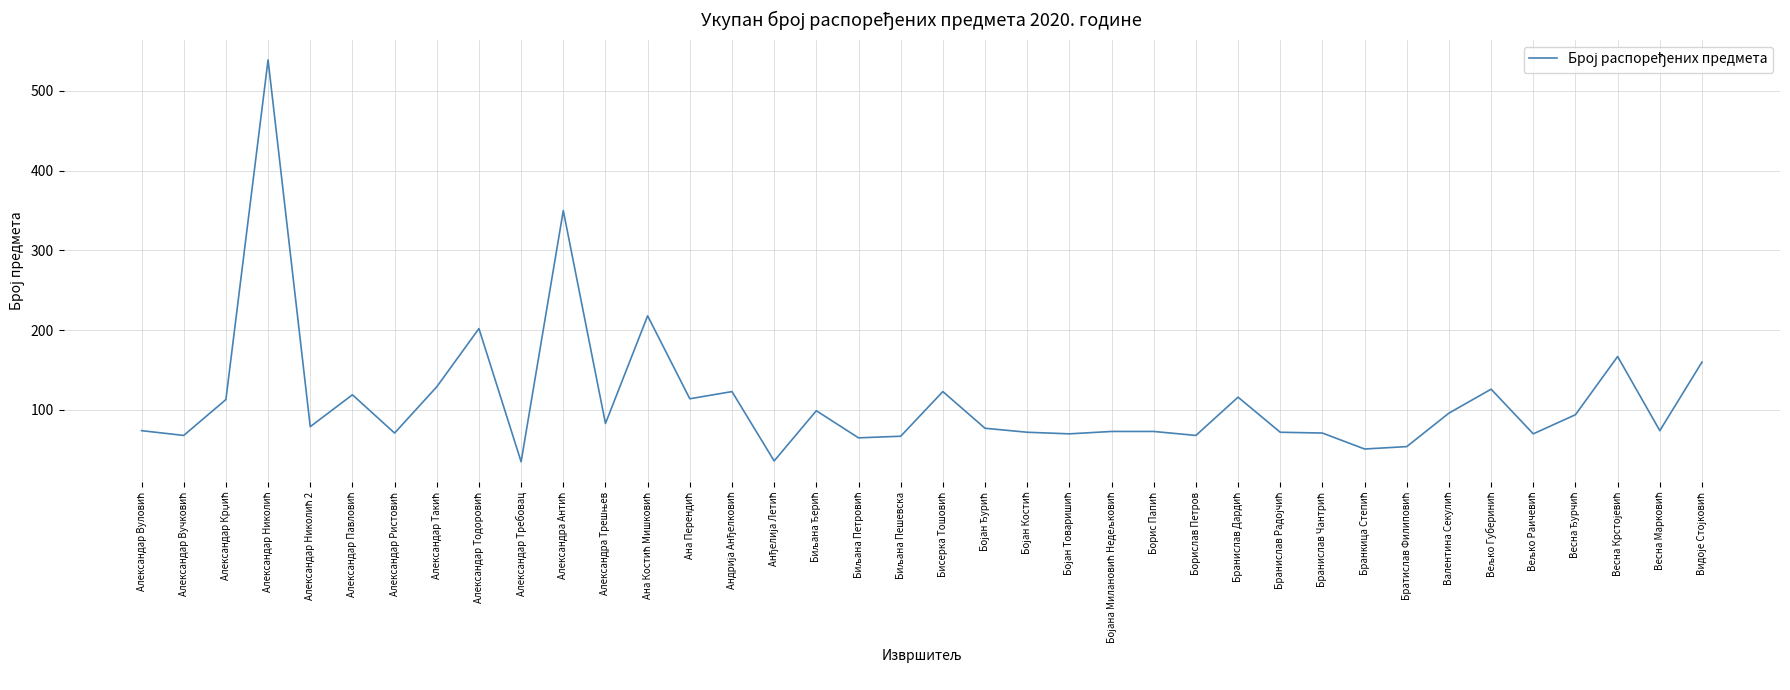

How many distinct data groups are displayed?

1